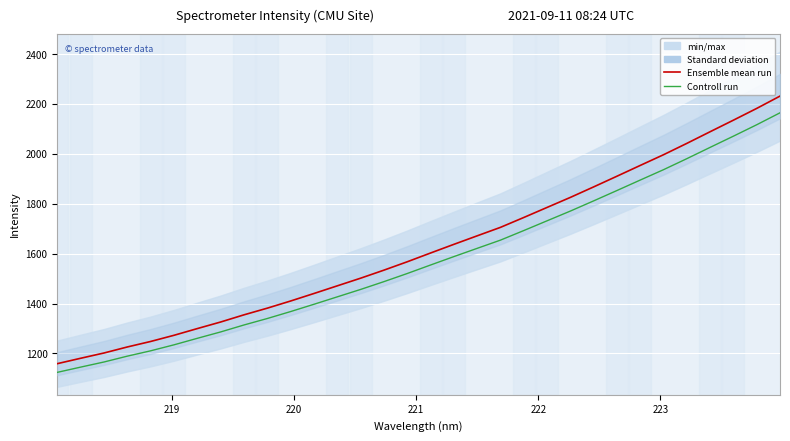

List the series in order of their overall mean, lowest first.

Controll run, Ensemble mean run